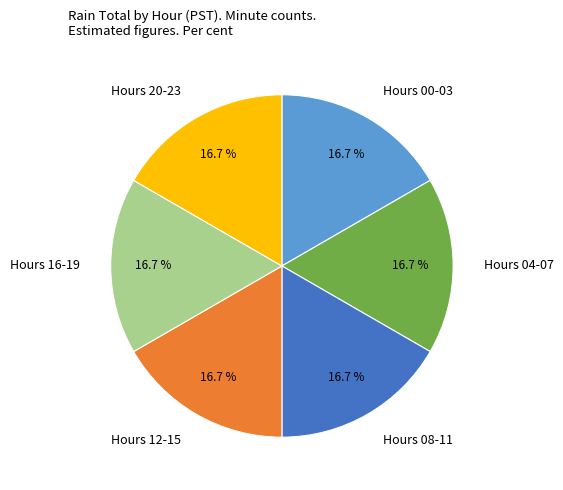

Do Hours 00-03 and Hours 08-11 together represent more than half of the pie?

No